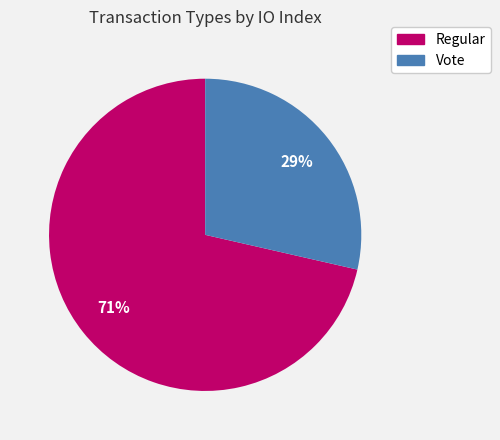

Is it true that Vote is 29% of the pie?

True